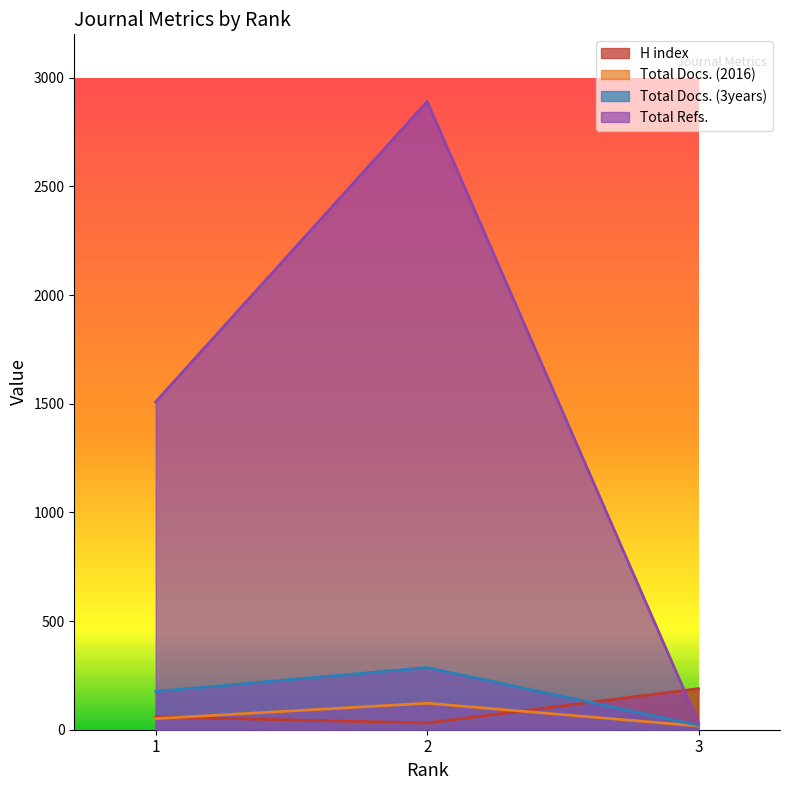

What is the greatest value displayed?

2891